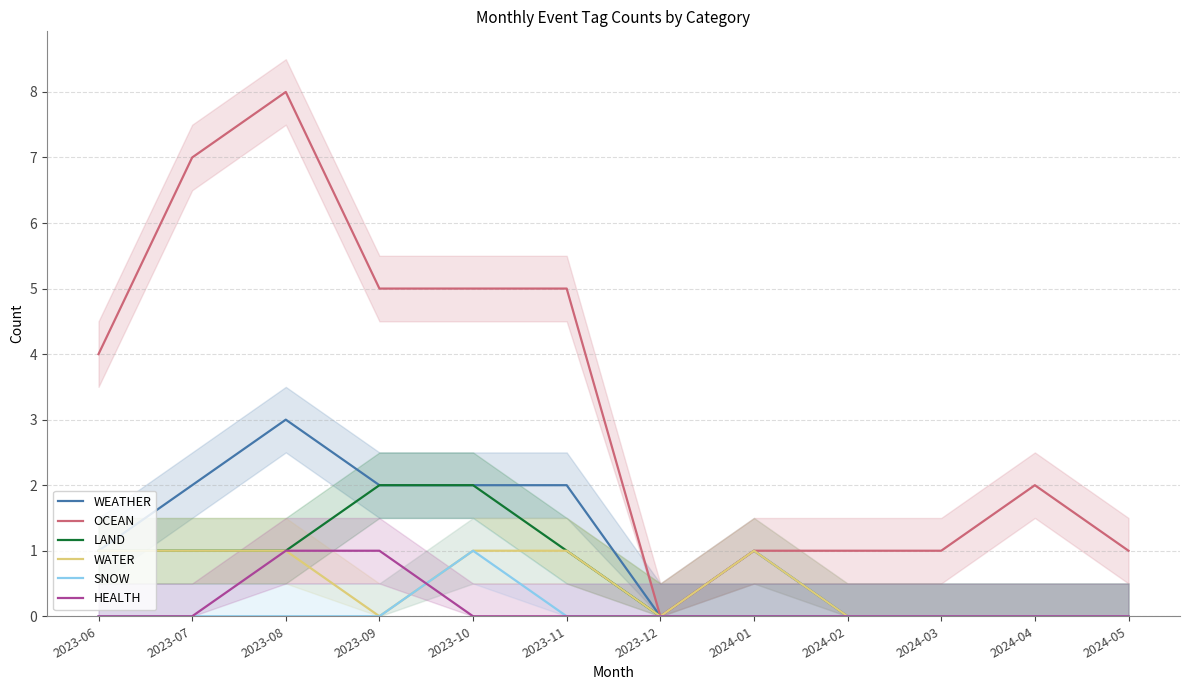

True or false: LAND and WATER intersect in this chart.

False